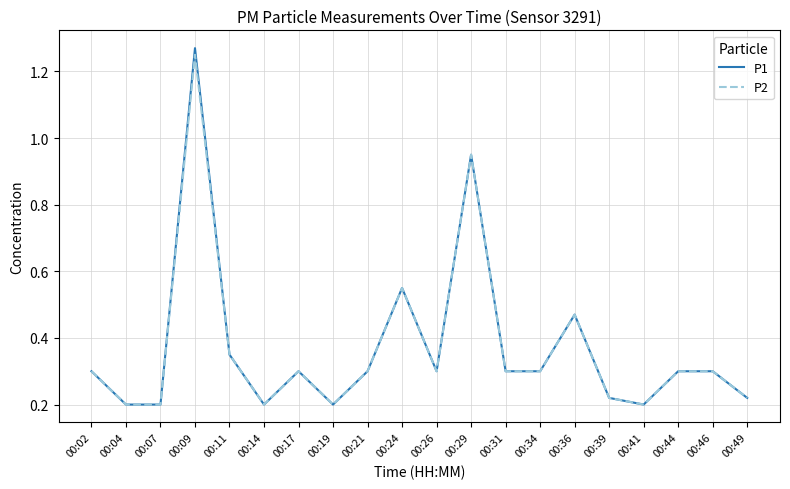

Is it true that P1 equals 0.2 at 00:46?

False